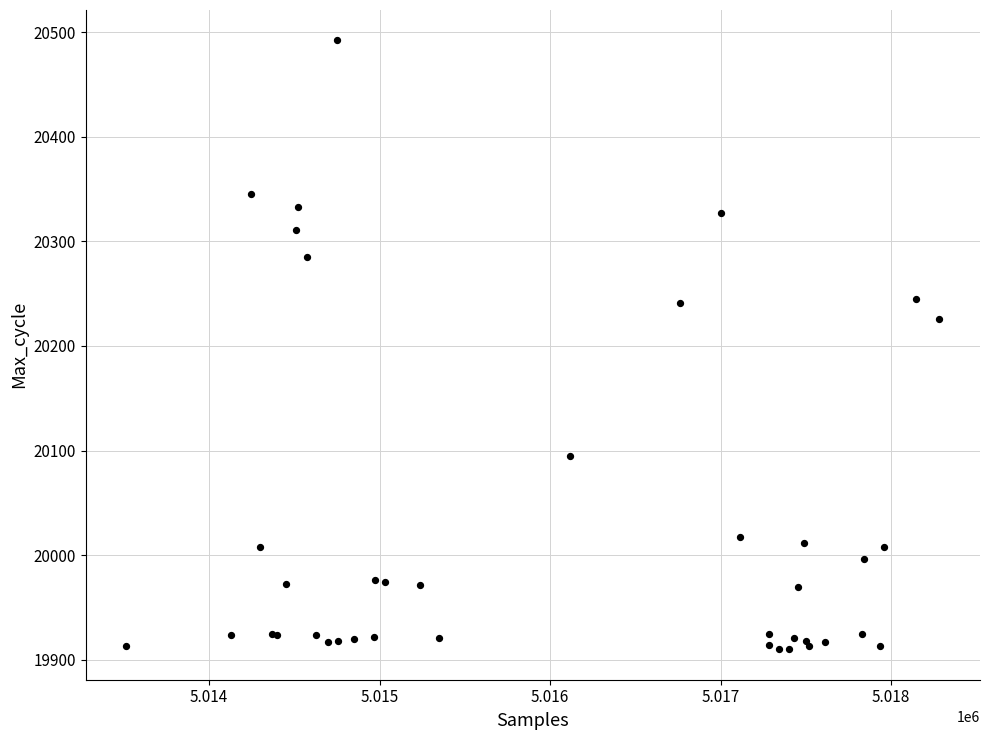

What Y value in the scatter plot is closest to 20201?

20226